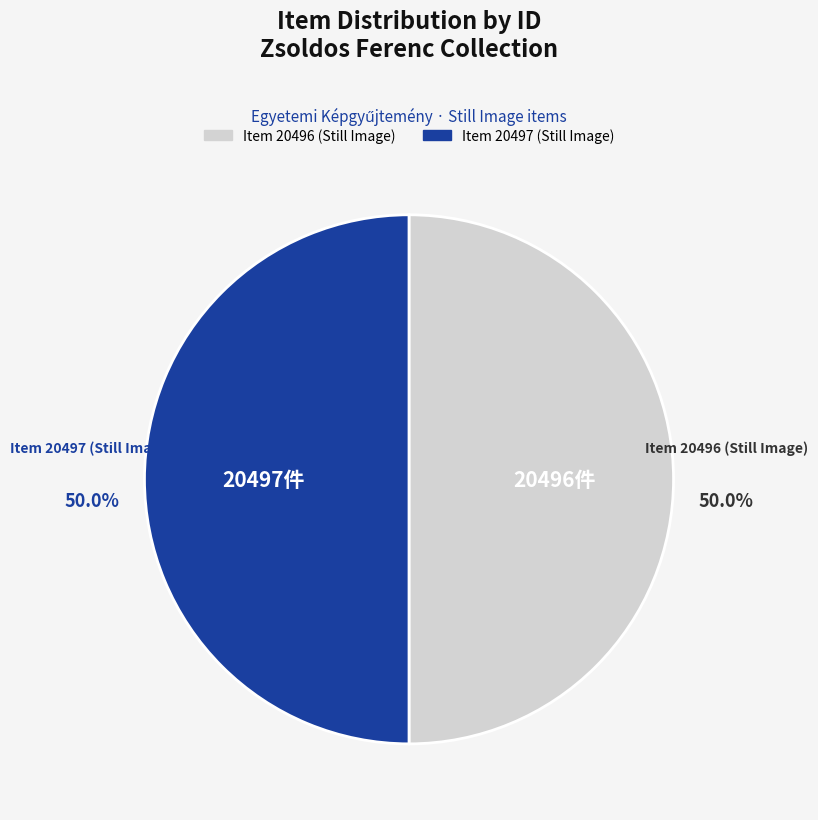

What is the ratio of the value at Item 20497 (Still Image) to the value at Item 20496 (Still Image)?

1.0